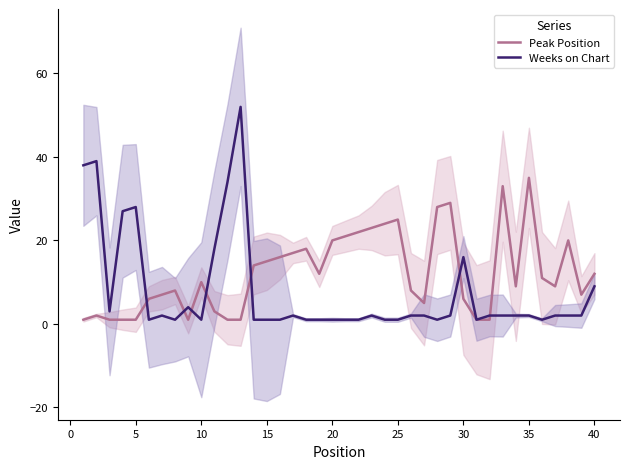

What is the maximum value shown in the chart?

52